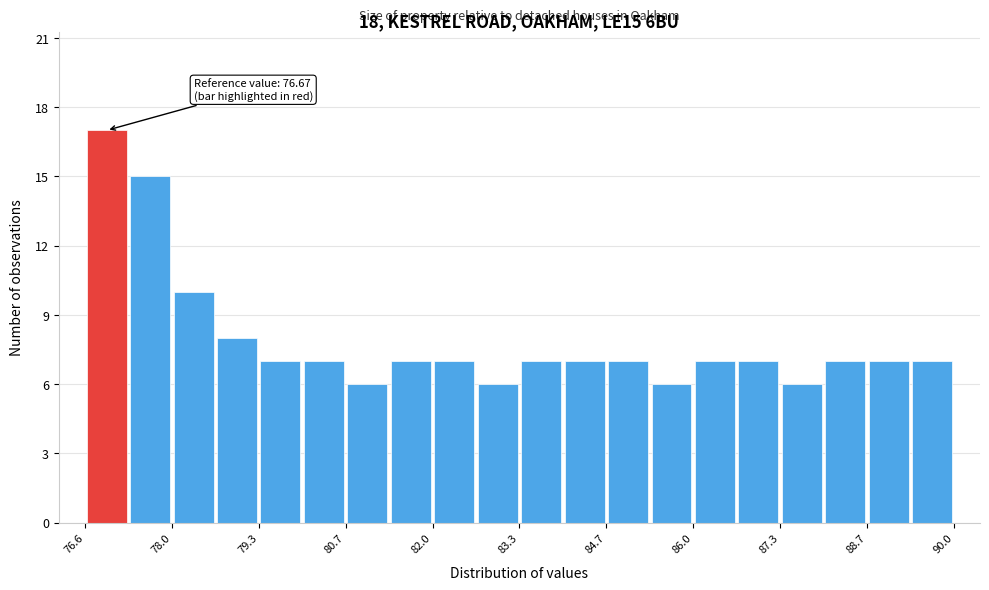

Around what value on the x-axis is the tallest bar? Give the approximate position of its centre, as read against the axis.

77.0